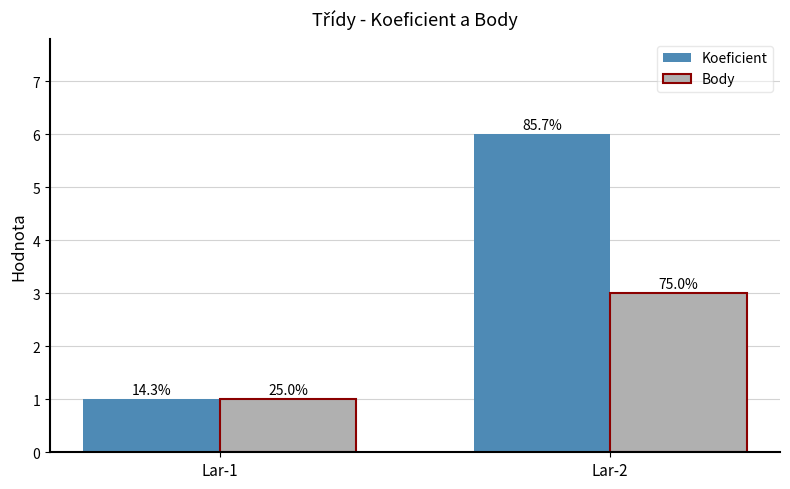

What is the greatest value displayed?

6